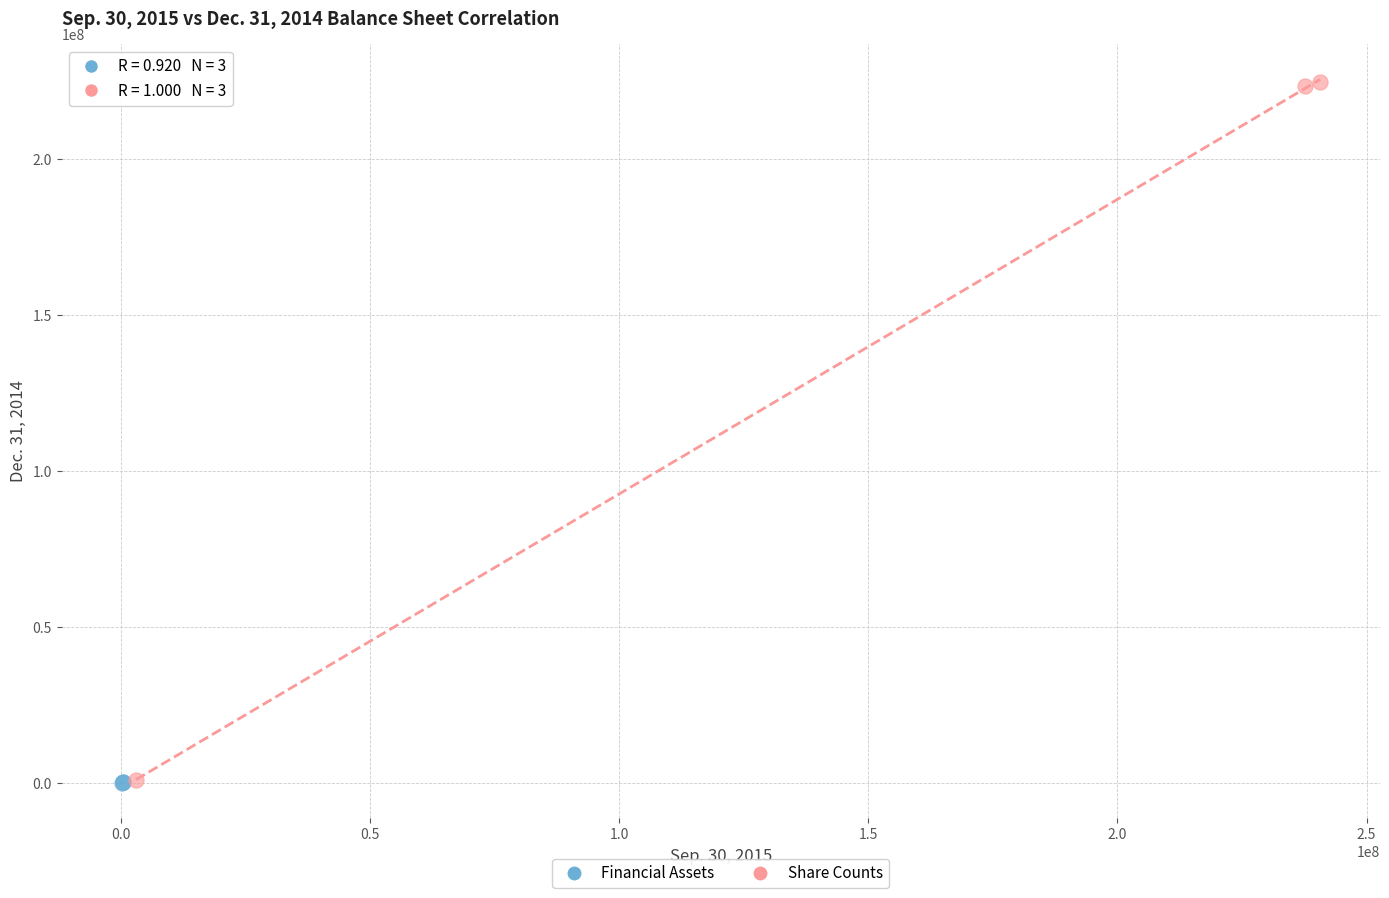

What are all the series names shown in the legend?

Financial Assets, Share Counts